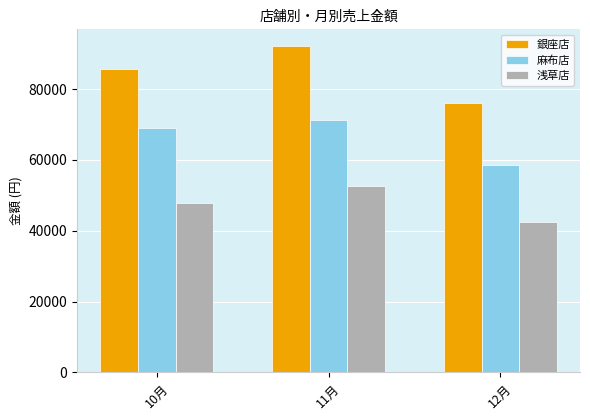

How many groups of bars are there?

3